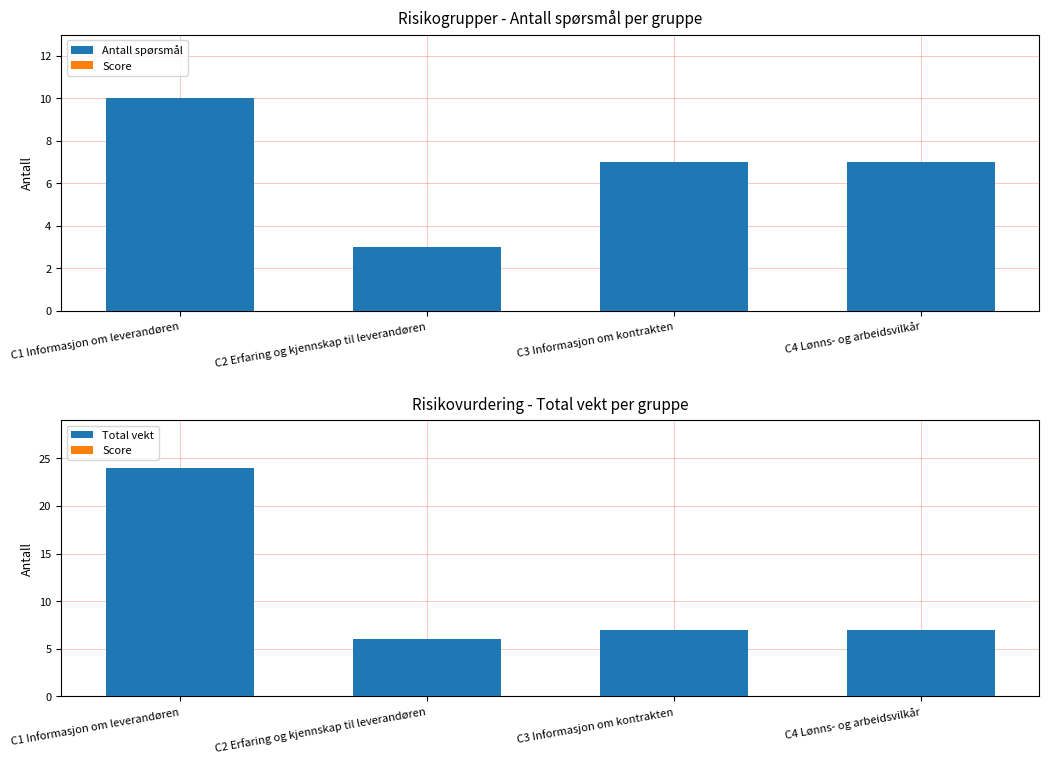

Which series has the widest spread of values?

Total vekt